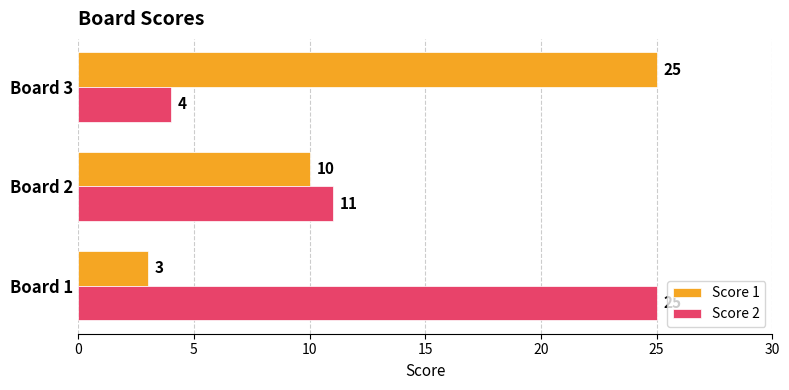

Rank the series by their average value, from lowest to highest.

Score 1, Score 2